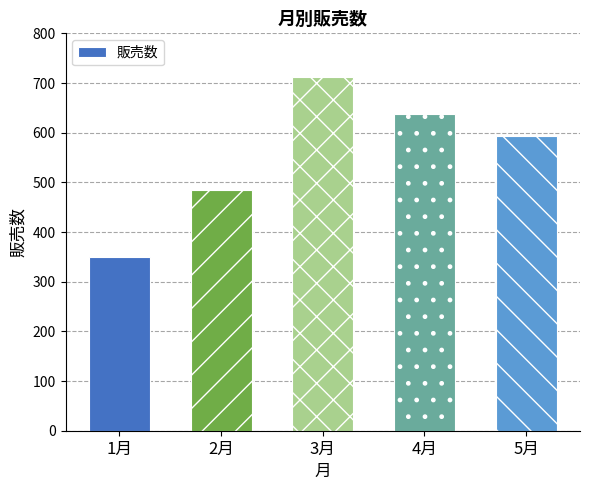

What value does the data have at 3月?

712